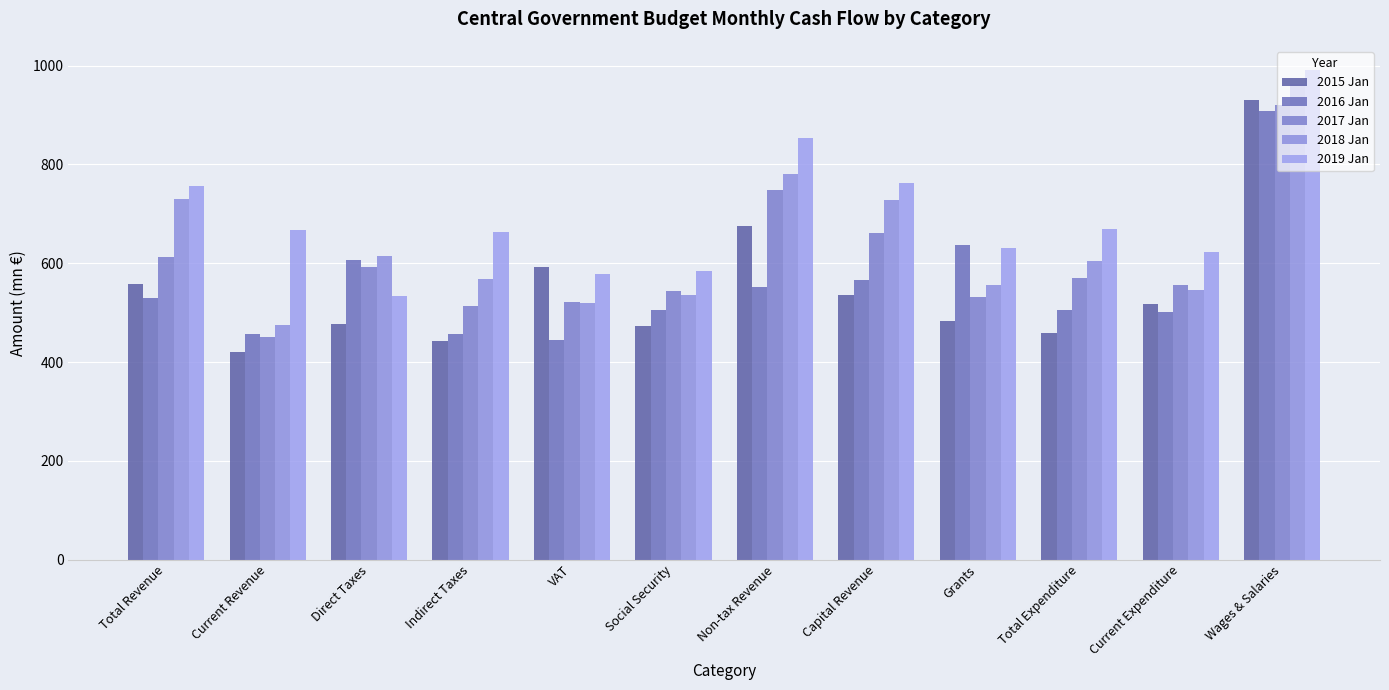

How many groups of bars are there?

12